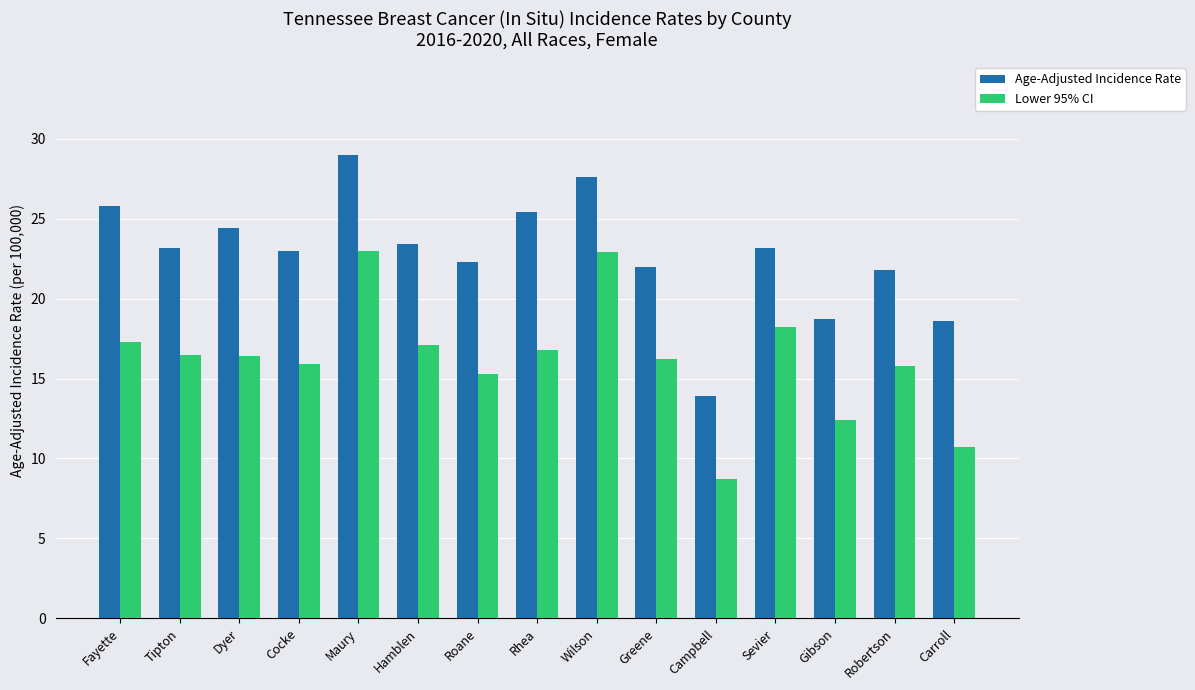

The Age-Adjusted Incidence Rate series shows 23.4 at Hamblen. True or false?

True